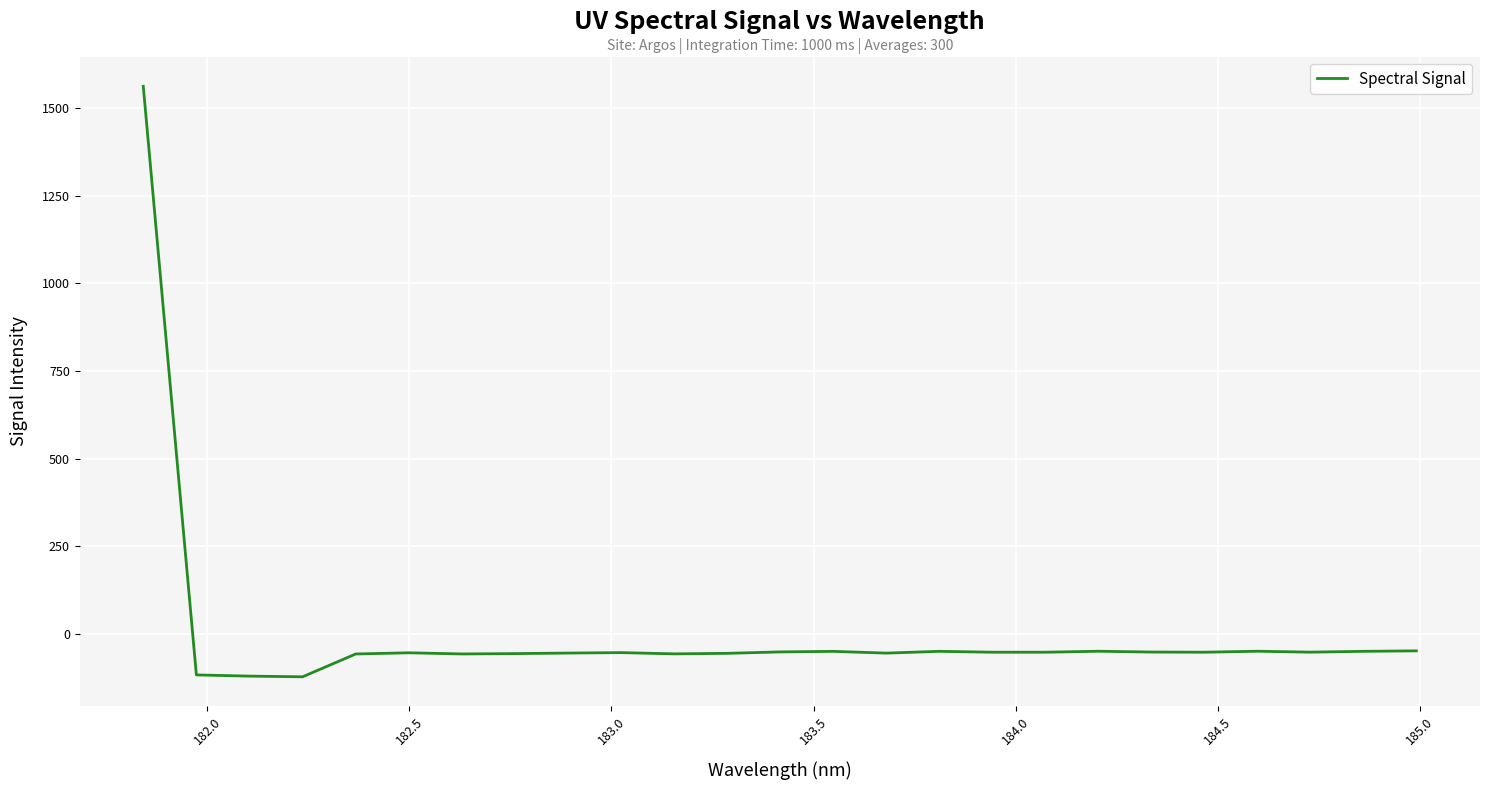

What is the difference between the maximum and minimum values?

1682.7